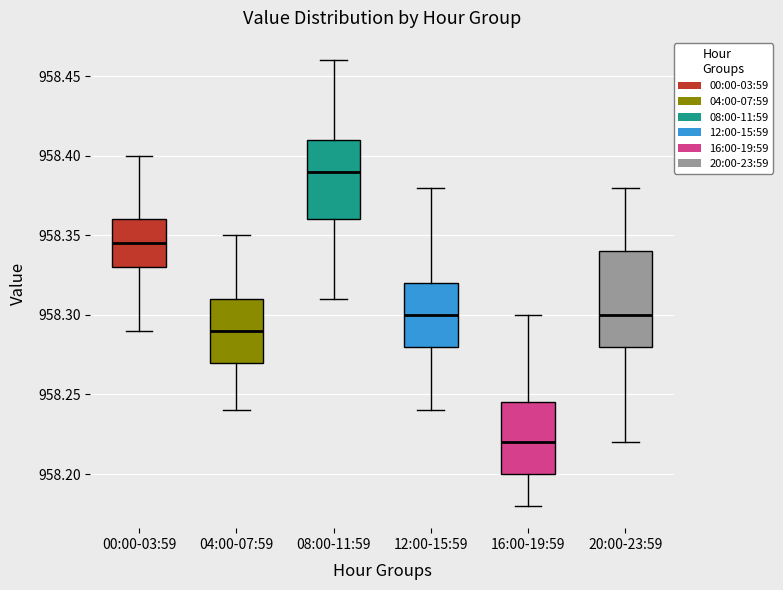

Which box has the lowest median line?

16:00-19:59